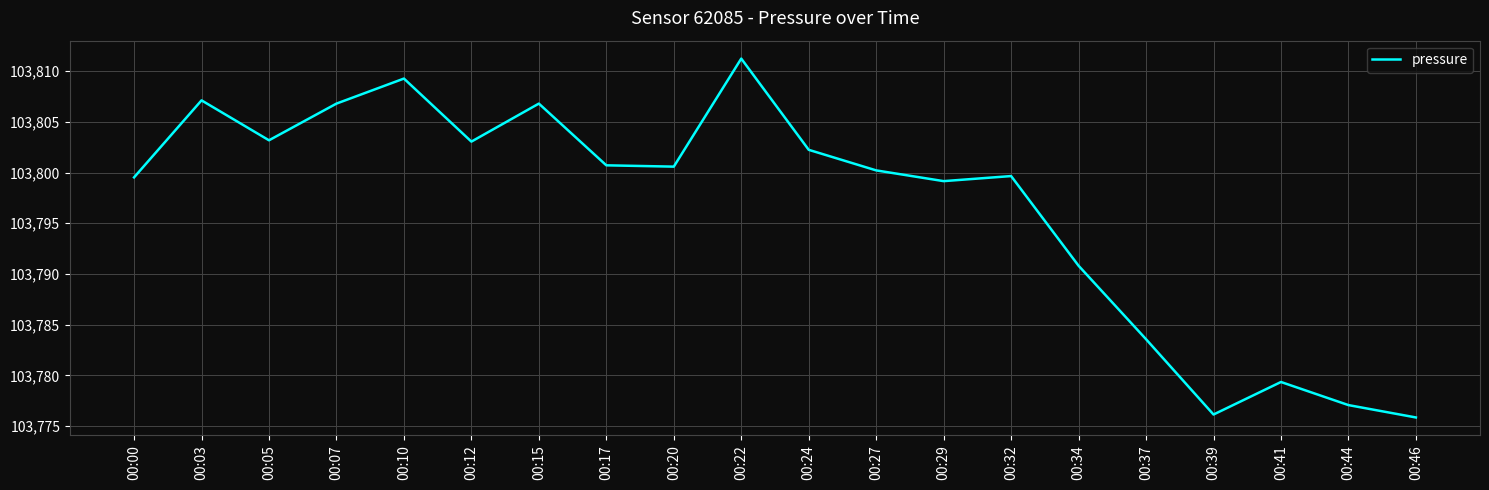

At which category does the data reach its first local peak?

00:03